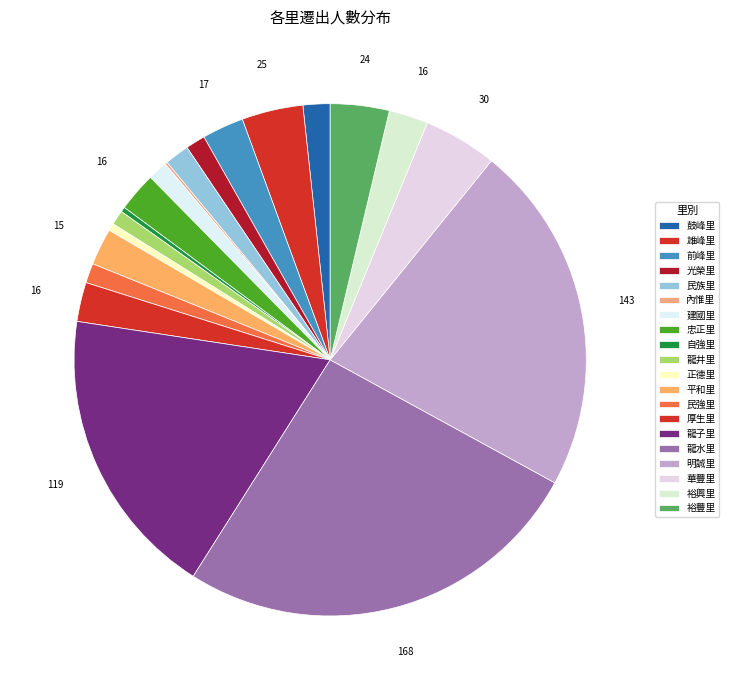

What is the smallest slice in the pie chart?

內惟里